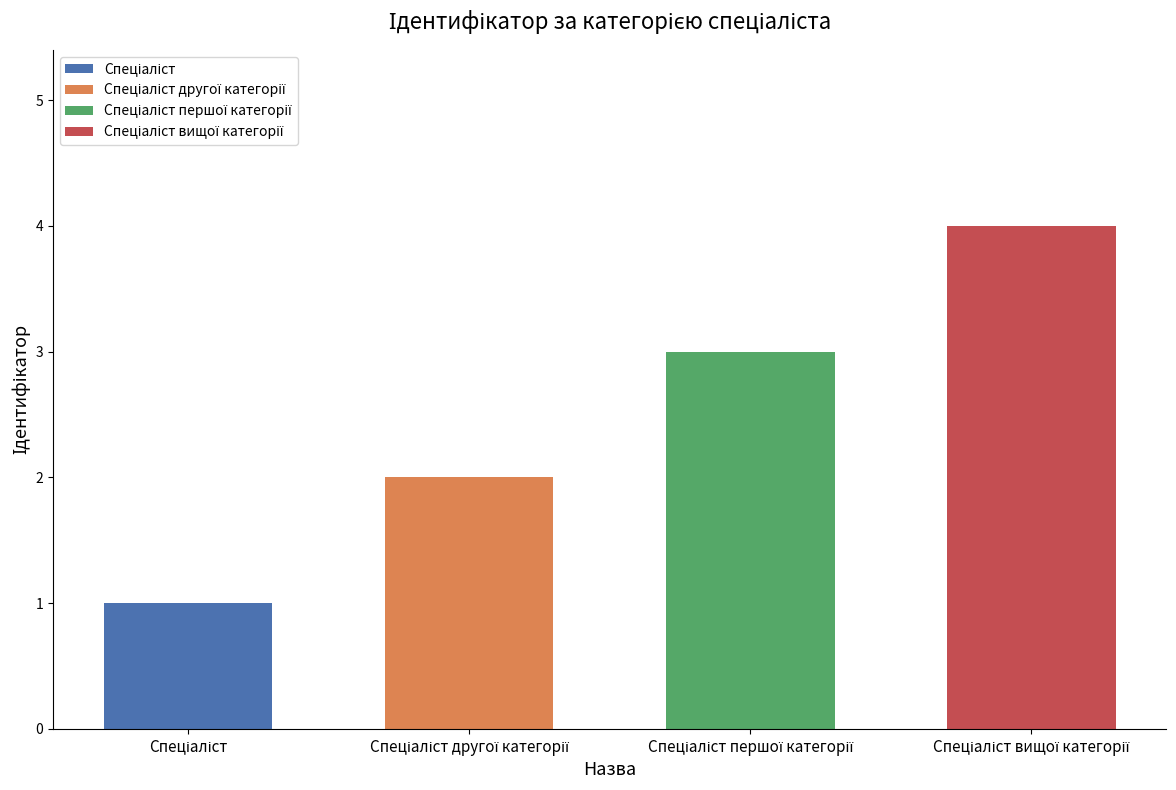

What is the value of the 4th bar from the left?

4